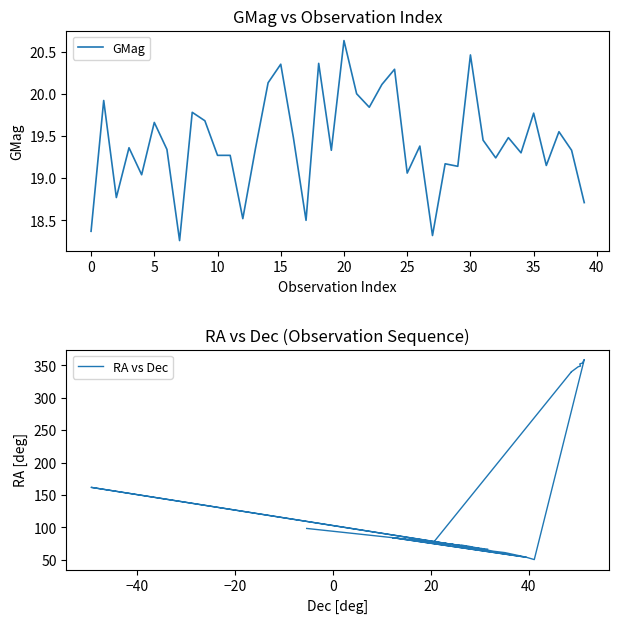

True or false: RA vs Dec and GMag cross at least once.

False